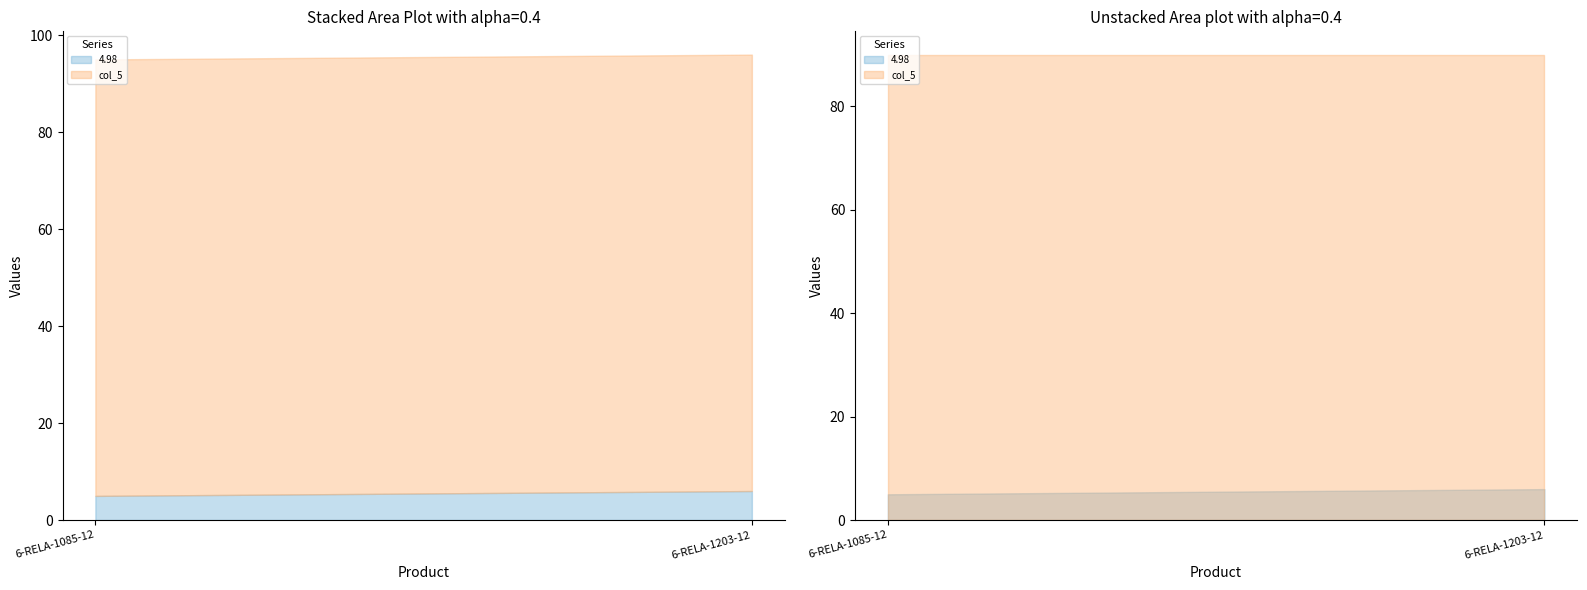

Is it true that 4.98 equals 1.2 at 6-RELA-1085-12?

False